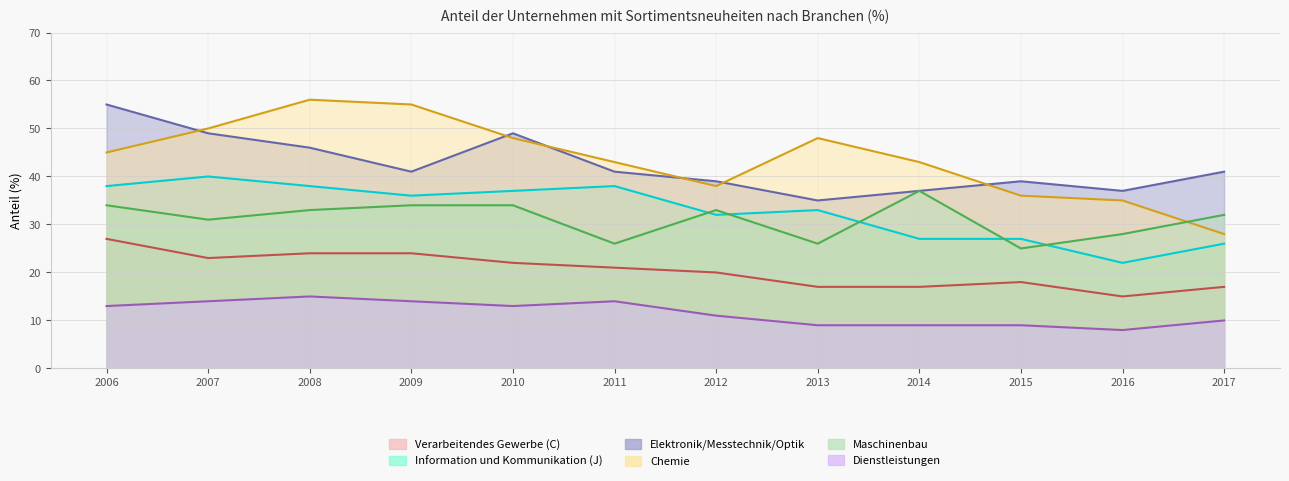

What is the total value across all series at 2006?

212